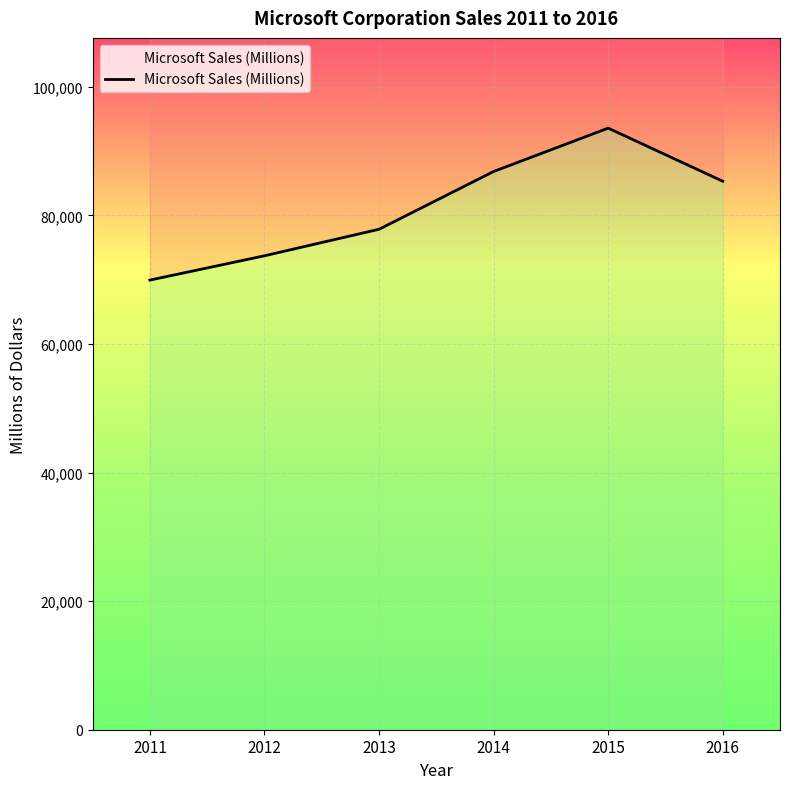

True or false: the data shows 73723 at 2012.

True